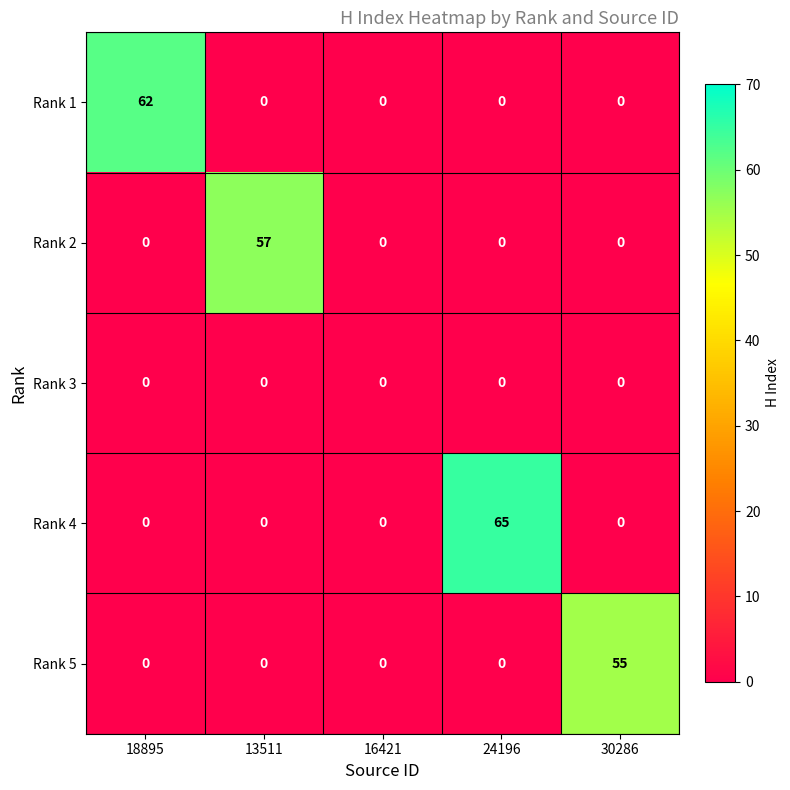

True or false: Rank 2 has a value of 0 at 30286.

True